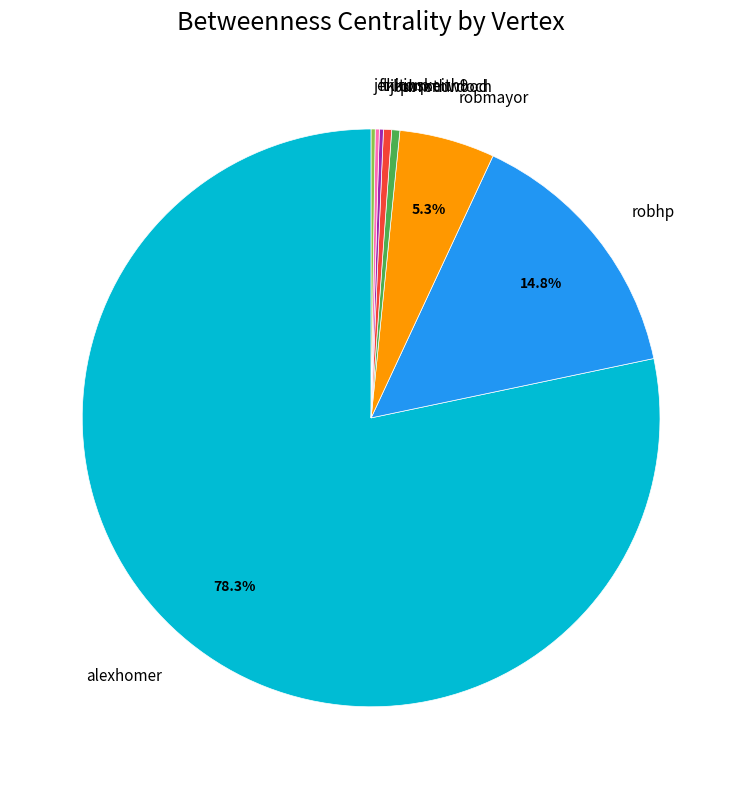

Which has a higher value, robmayor or alexhomer?

alexhomer